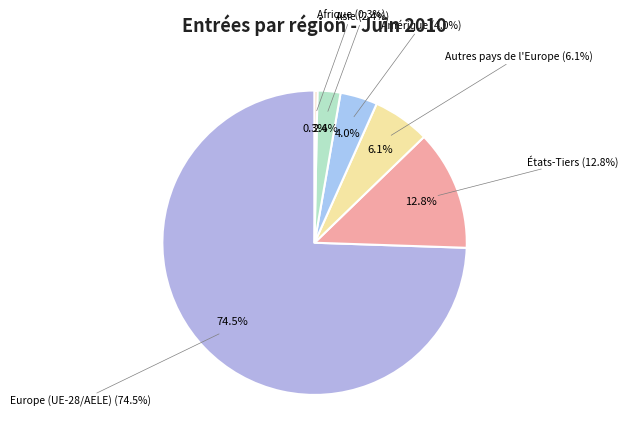

To the nearest percent, what portion does Autres pays de l'Europe represent?

6%